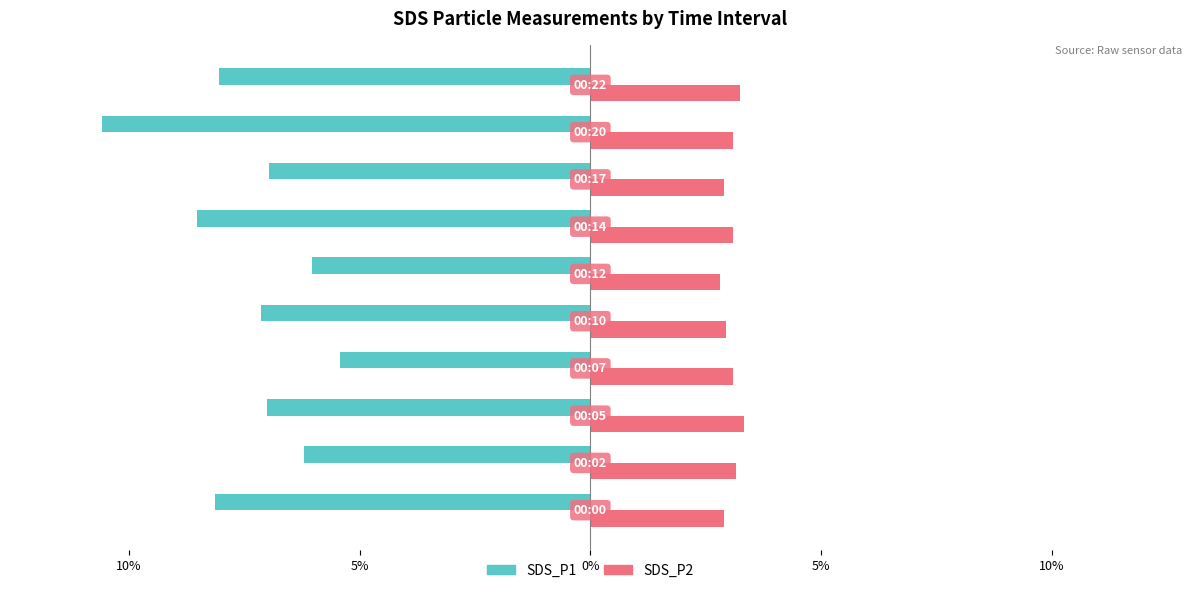

What are all the series names shown in the legend?

SDS_P1, SDS_P2